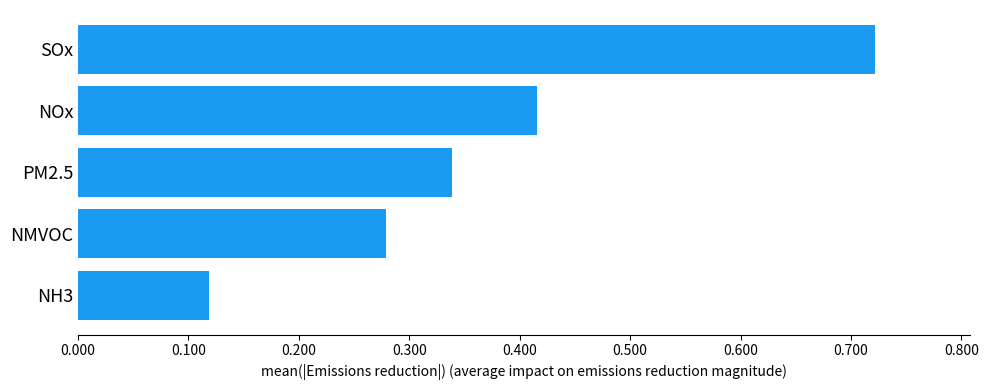

How many values are between 0 and 1?

5